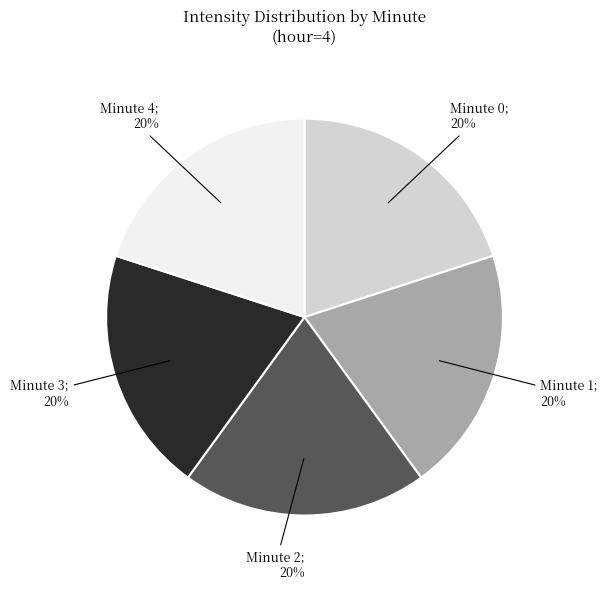

Is there any slice that represents more than half of the pie?

No